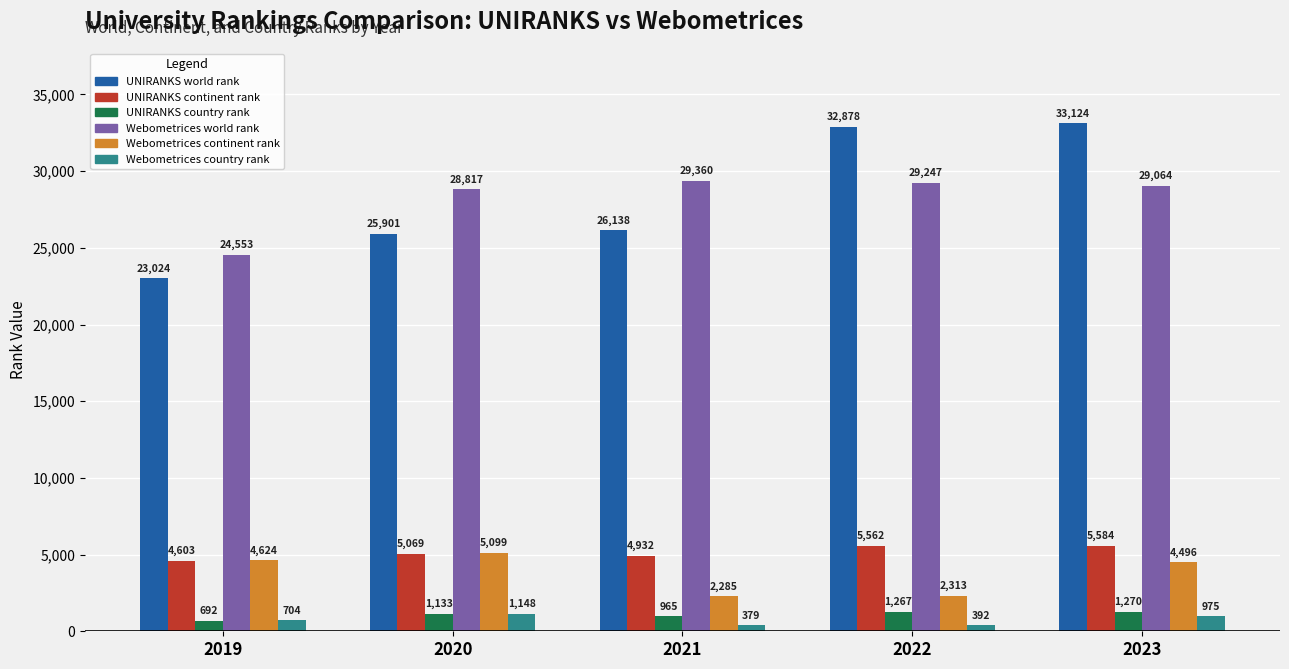

What is the sum of all Webometrices continent rank values?

18817